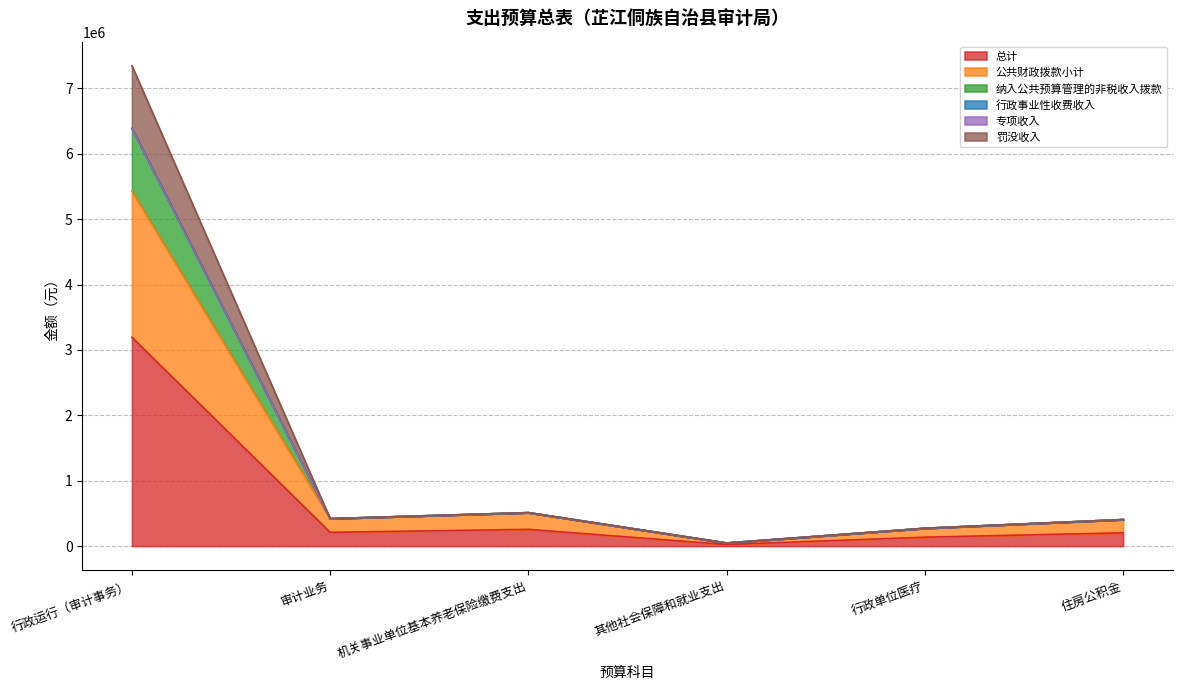

Does the chart have visible grid lines?

Yes